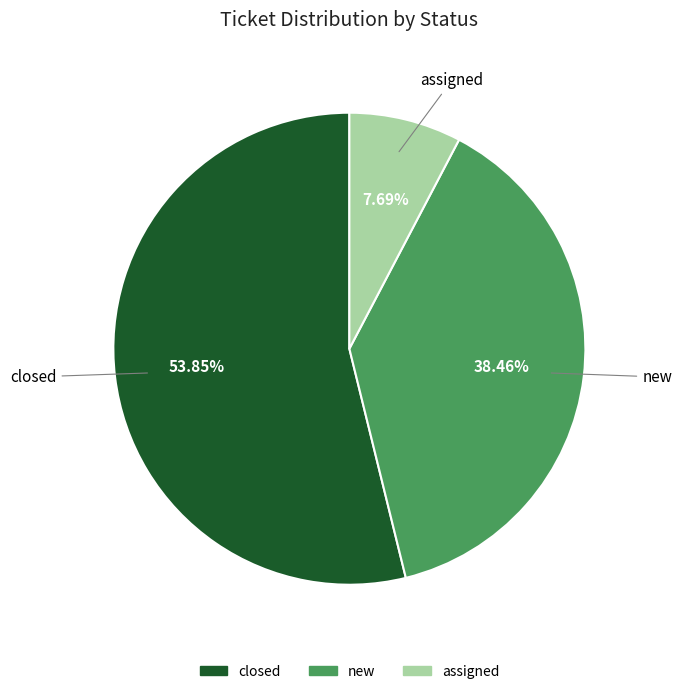

True or false: new accounts for 38% of the total.

True